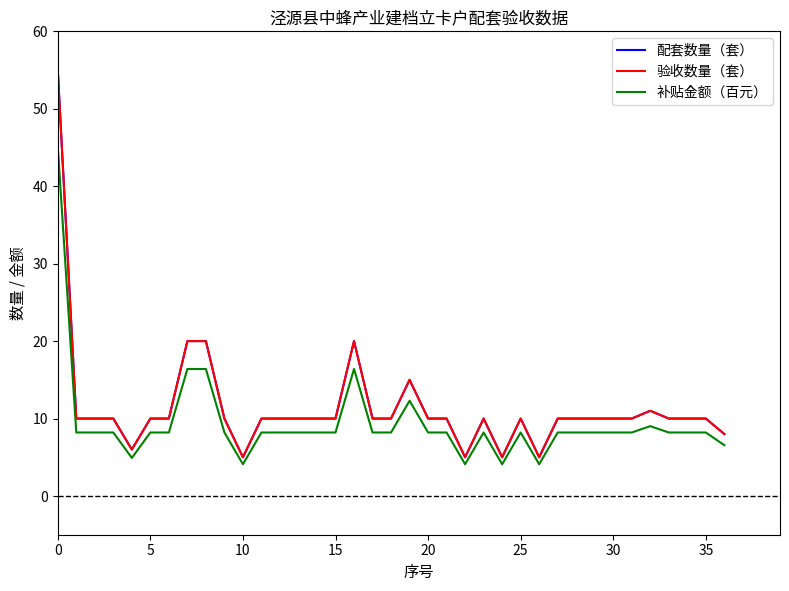

What is the average value of the 配套数量（套） series?

11.5